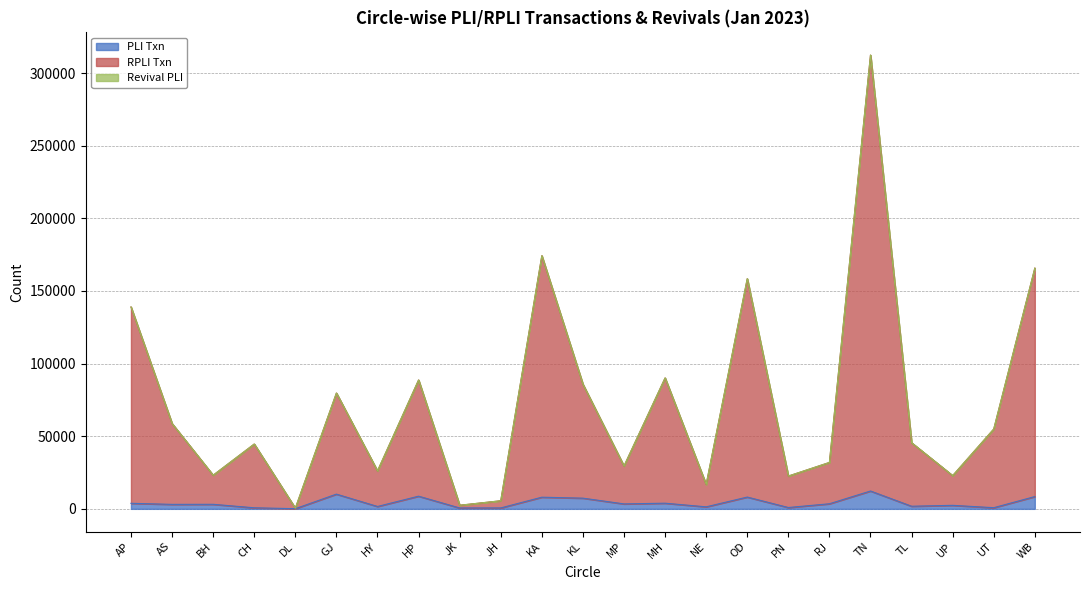

At which category is the sum across all series the highest?

TN